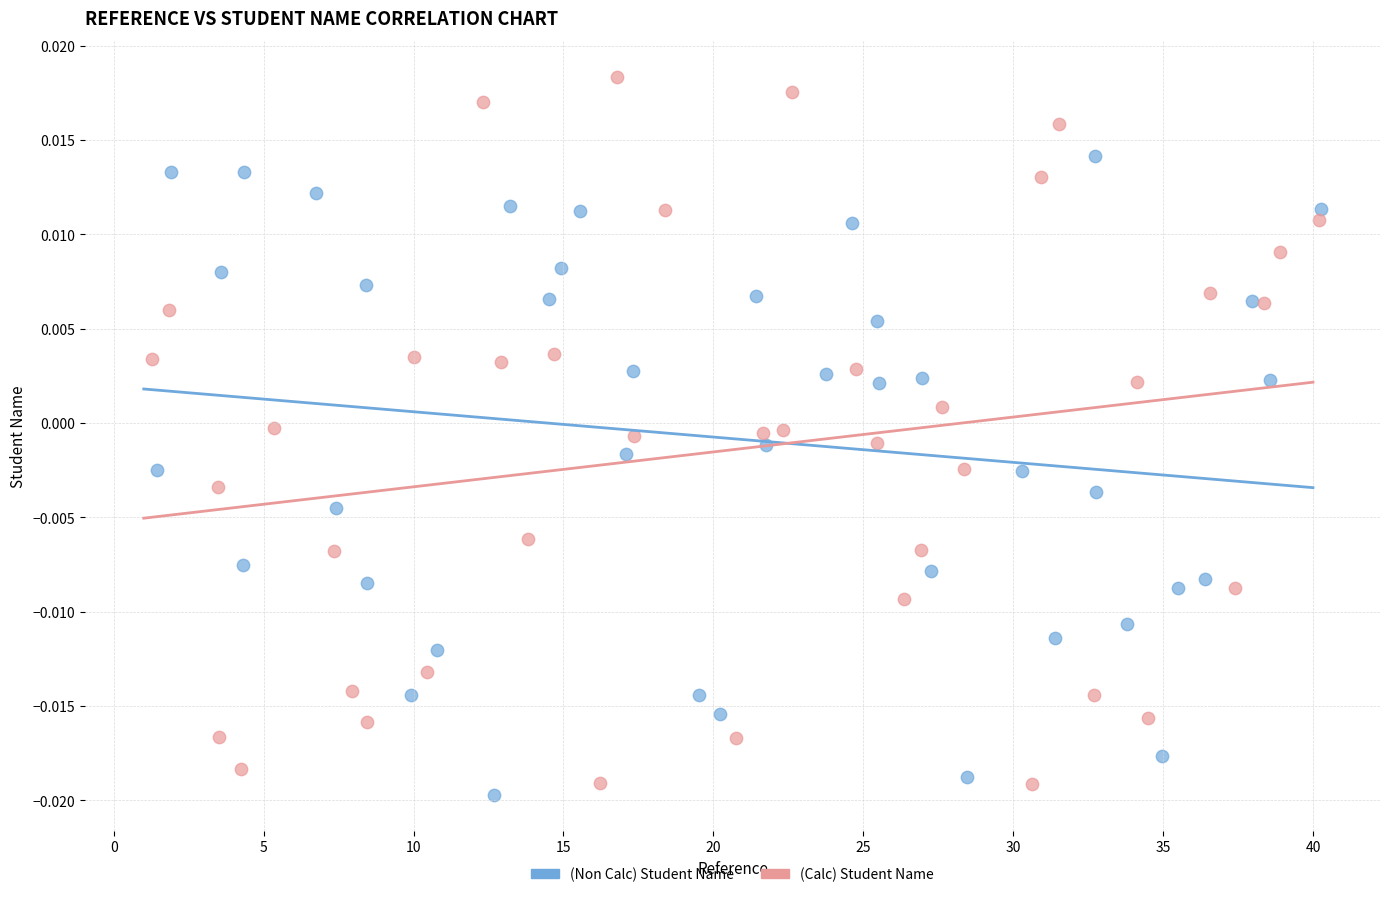

What are all the series names shown in the legend?

(Non Calc) Student Name, (Calc) Student Name